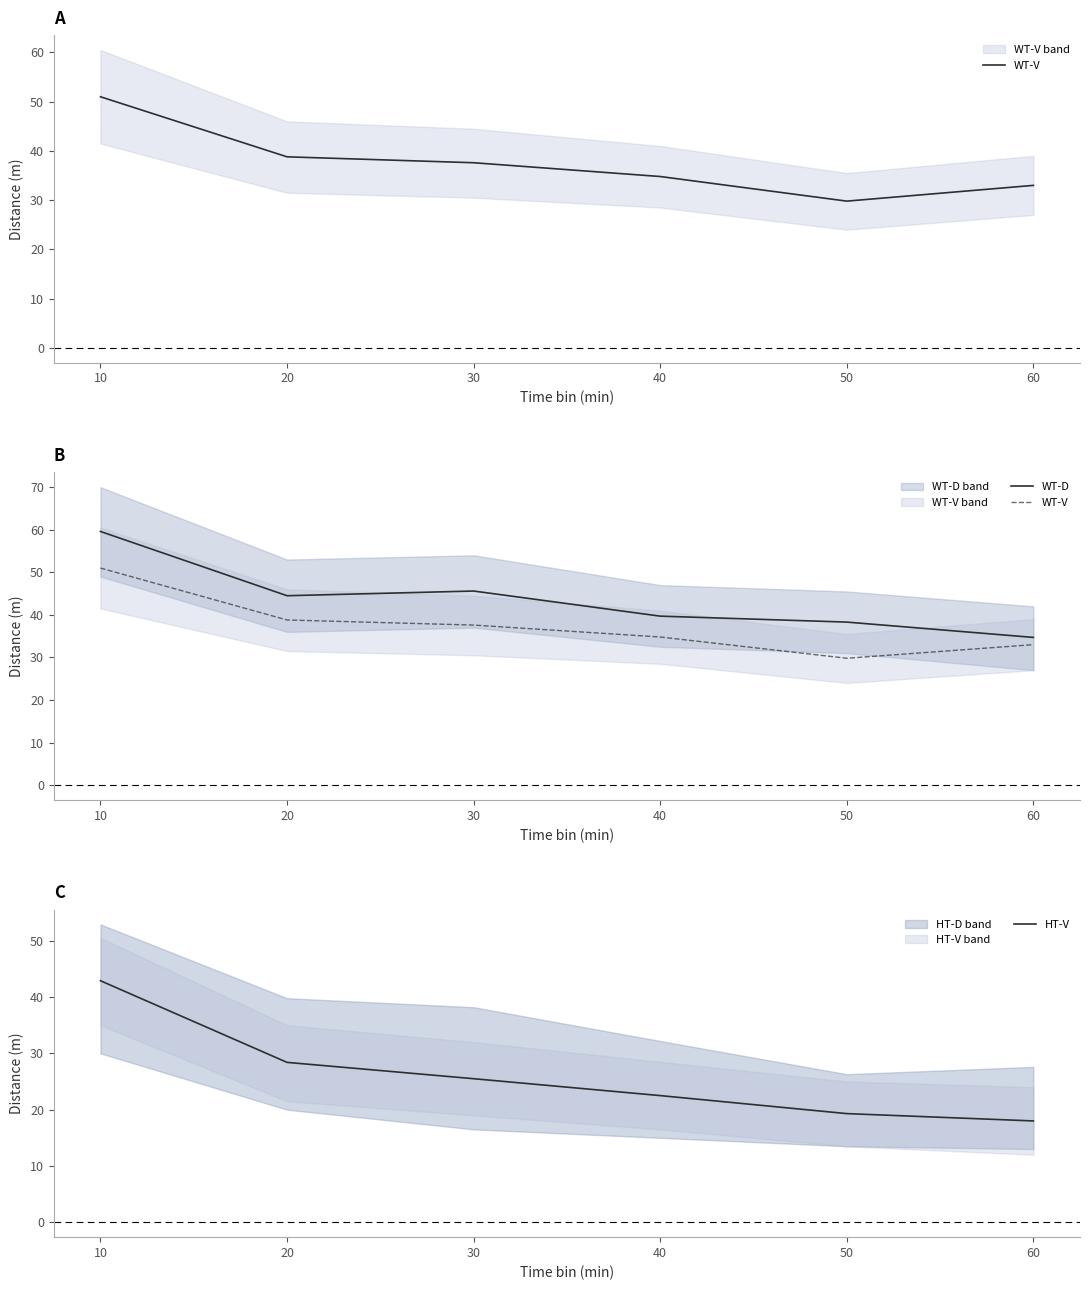

Reading left to right, transcribe all the data shown in this chart.

WT-V: 51.0	38.8	37.6	34.8	29.8	33.0
WT-D: 59.6	44.5	45.6	39.7	38.3	34.7
HT-V: 42.9	28.4	25.5	22.5	19.3	18.0